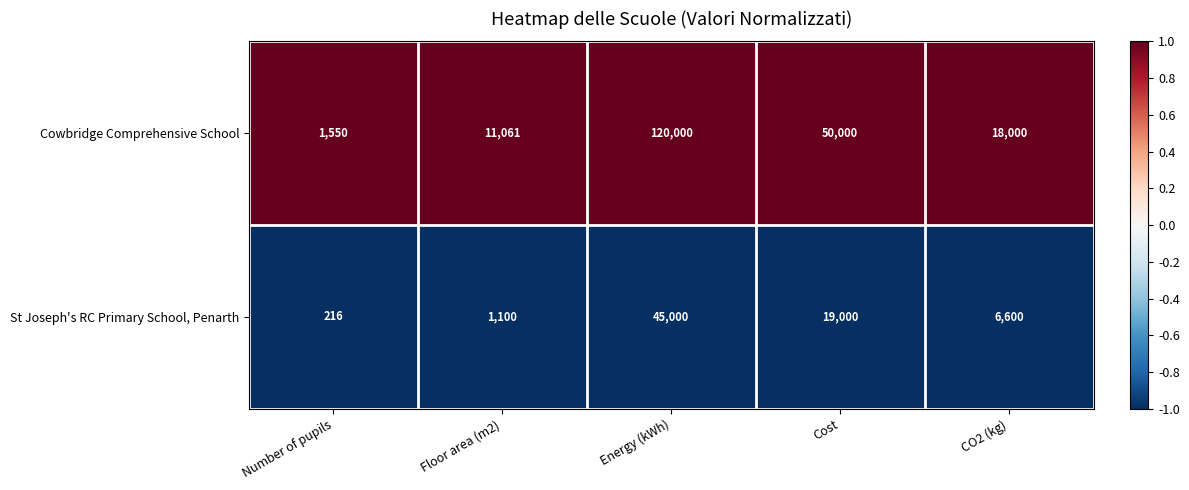

How many data points does each series have?

5